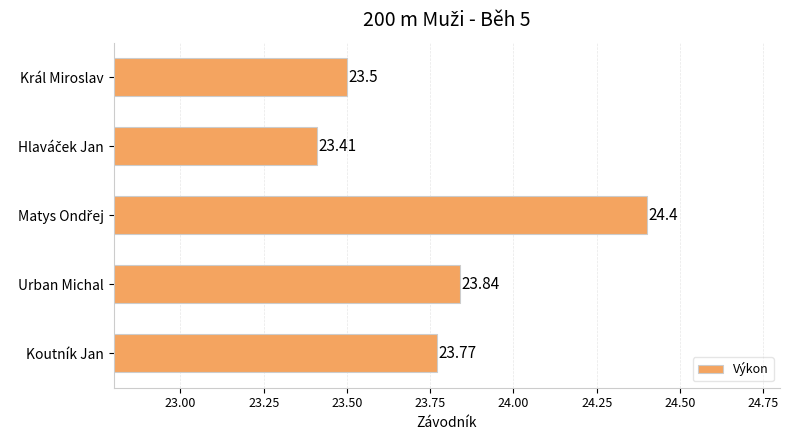

What is the maximum value shown in the chart?

24.4